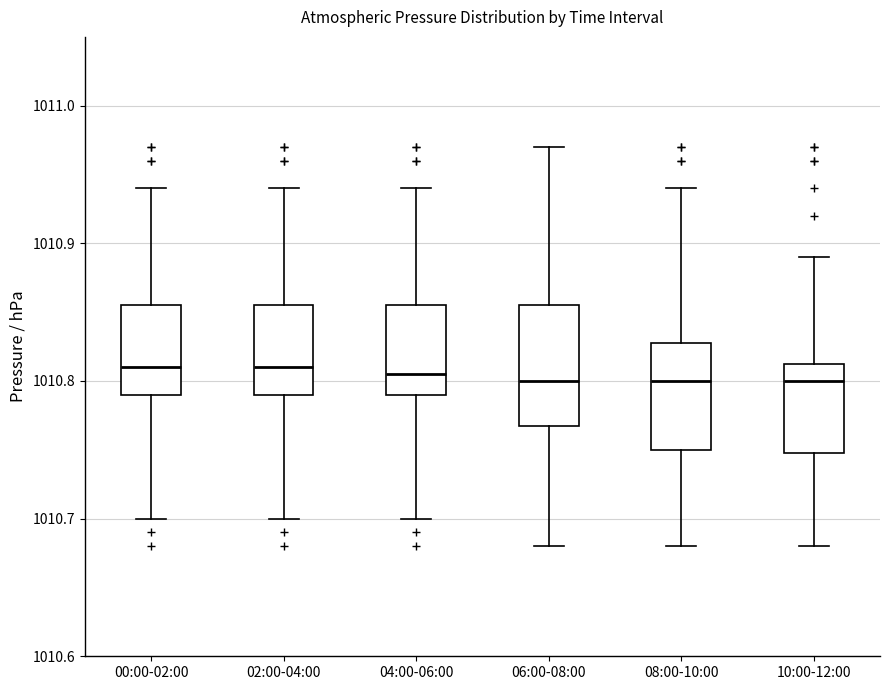

Where is the upper edge of the box for 06:00-08:00 on the y-axis? The values are not printed on the chart, so give them approximately, as read against the axis.

1010.86